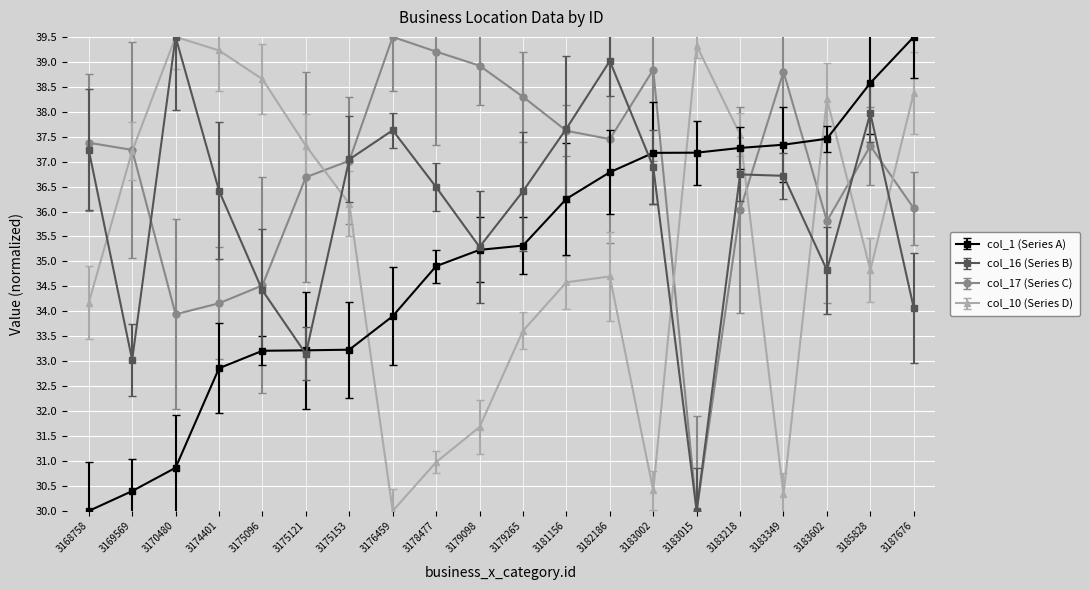

Between 3175096 and 3183002, which series saw the biggest shift?

col_10 (Series D)